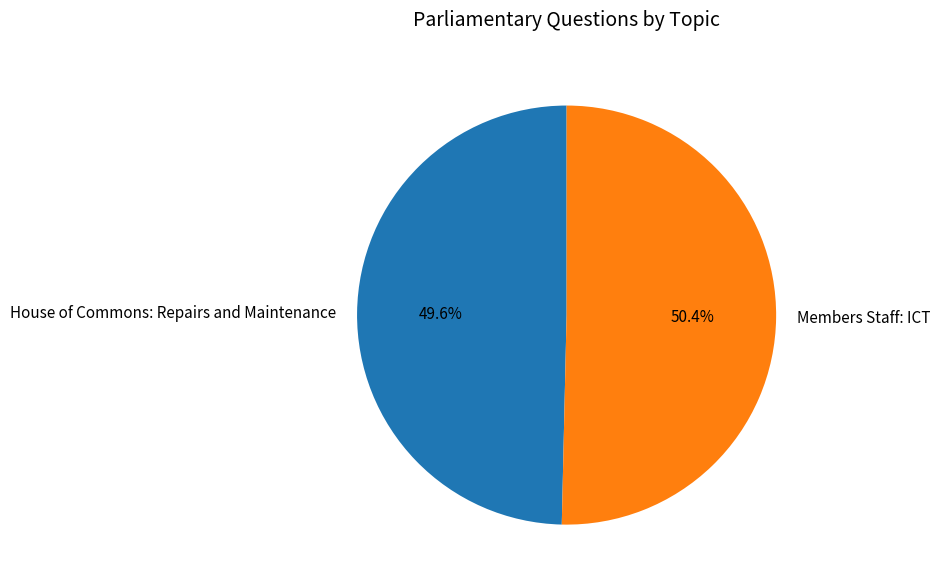

Does Members Staff: ICT represent more than half of the total?

Yes